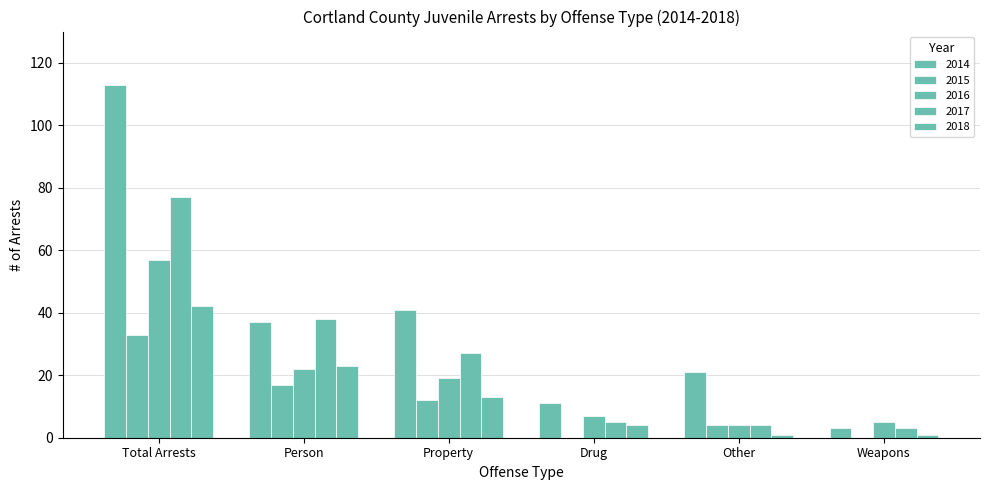

Are the bars horizontal?

No